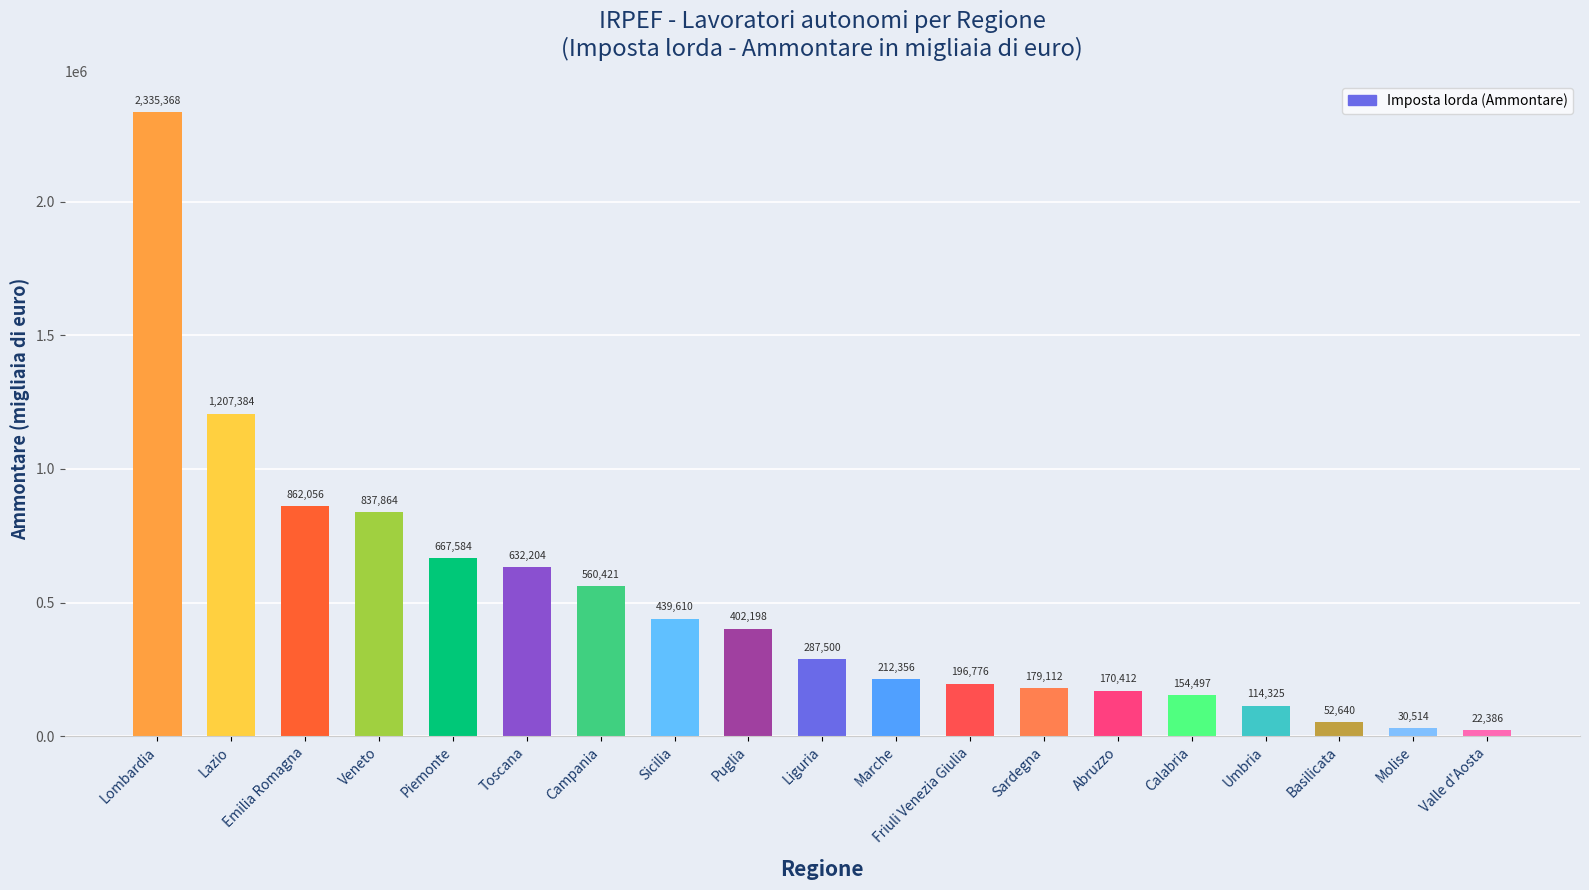

What is the sum of the values at Valle d'Aosta and Veneto?

860250